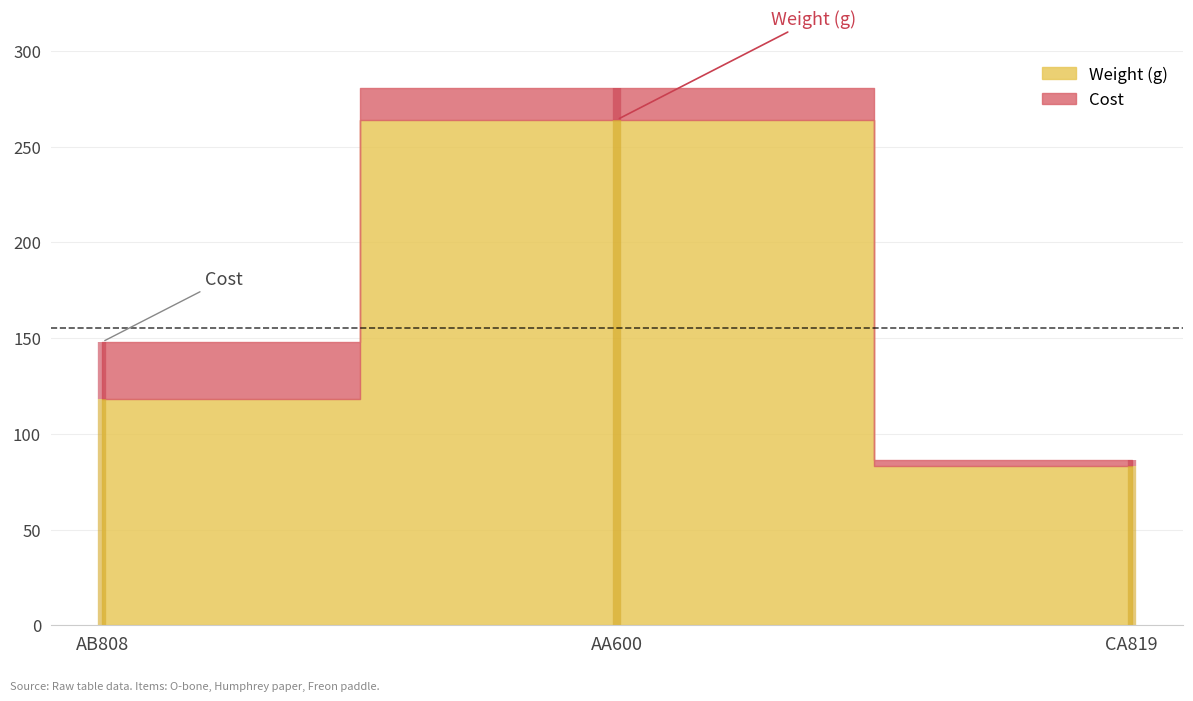

At how many categories does at least one series exceed 206?

1